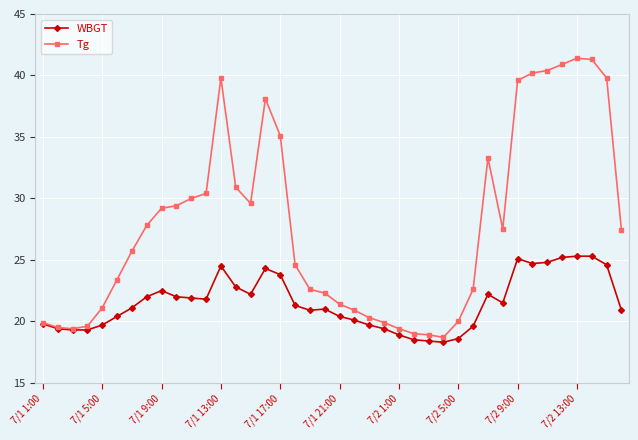

Which series has the widest spread of values?

Tg